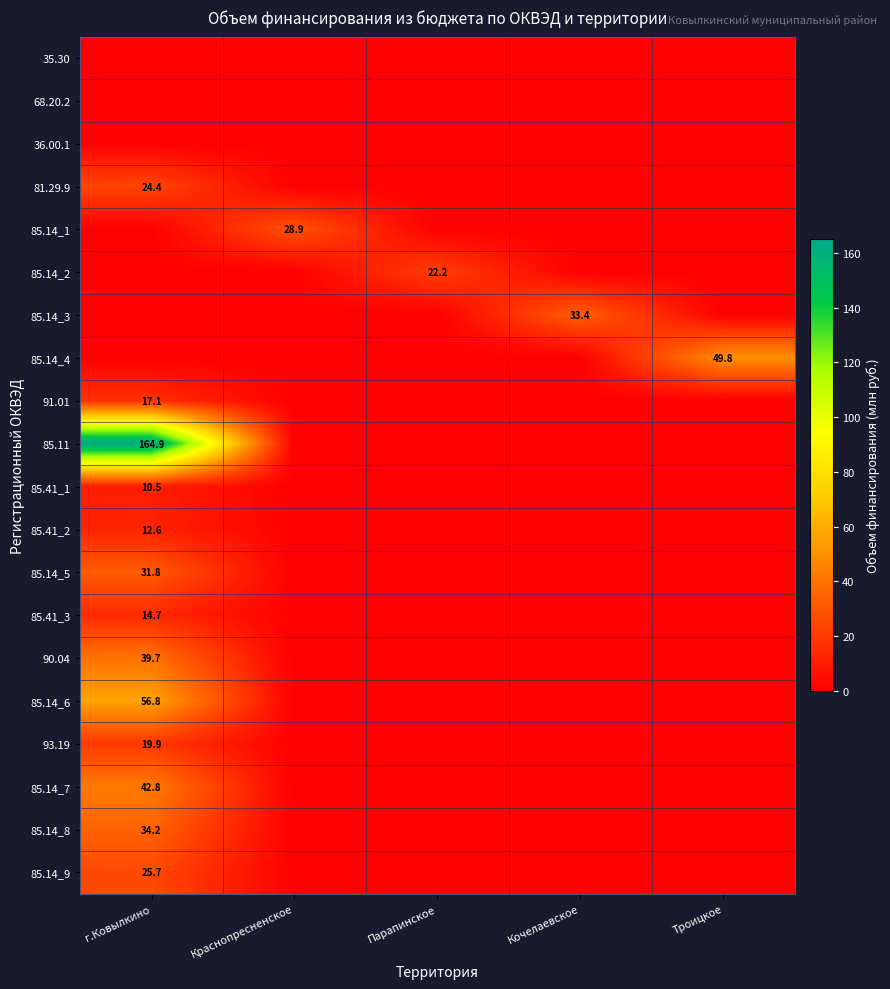

Is the value of 85.41_1 at г.Ковылкино greater than the value of 85.14_8 at г.Ковылкино?

No